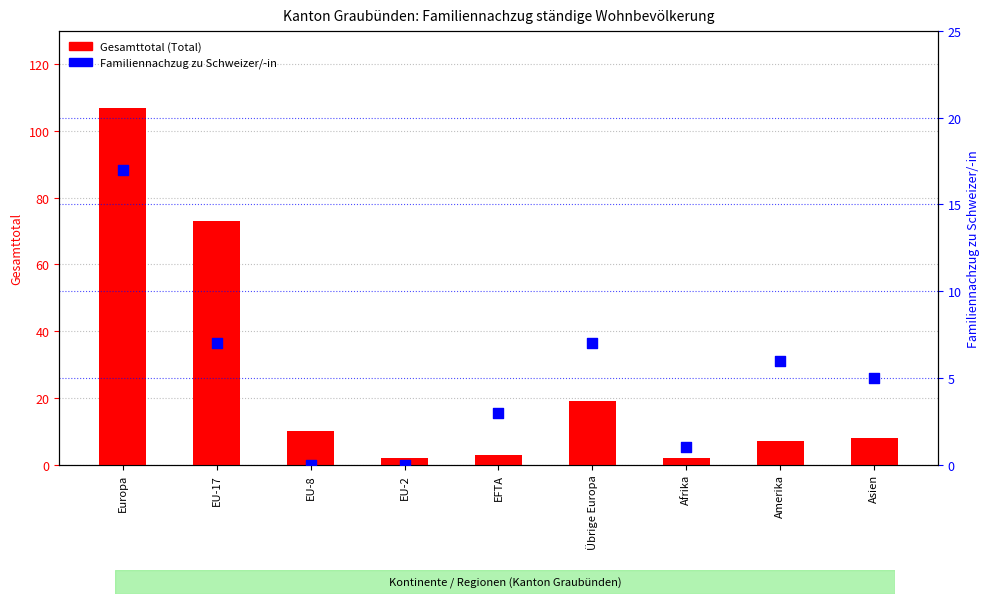

Is the value of Familiennachzug zu Schweizer/-in at Amerika greater than the value of Gesamttotal at EFTA?

Yes